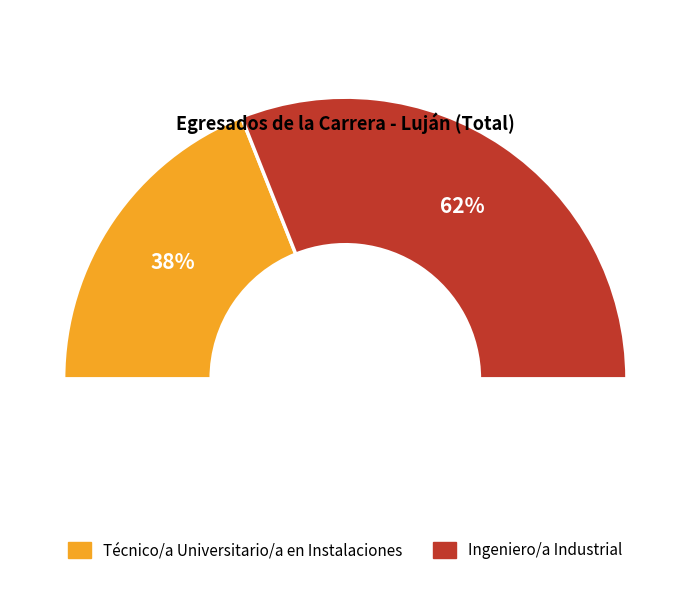

Which category has the biggest portion of the pie?

Ingeniero/a Industrial